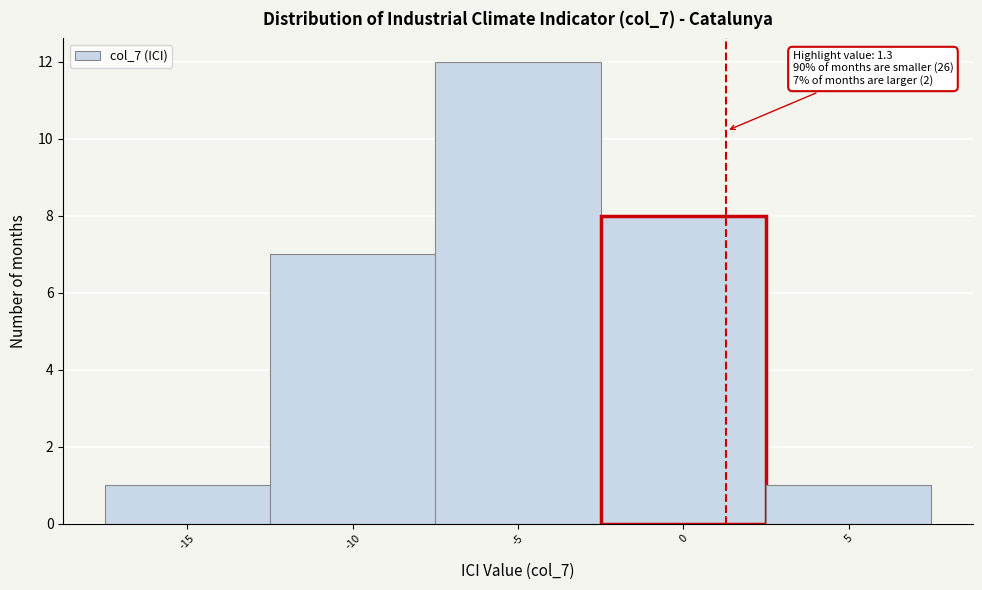

Which range on the x-axis has the tallest bar?

-7.5 to -2.5